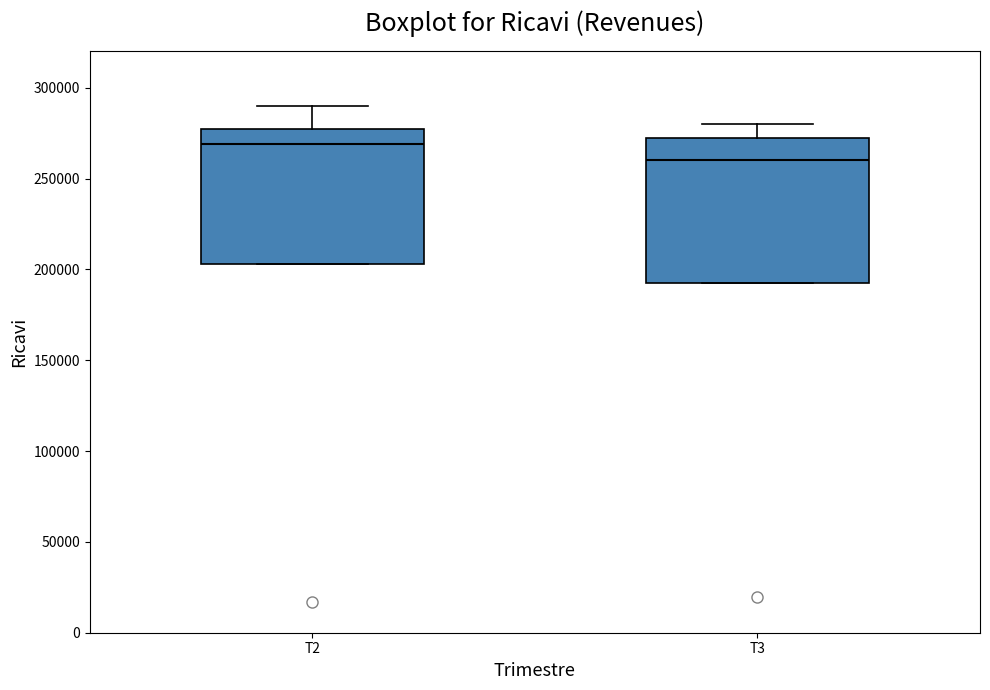

Which box has the highest median line?

T2